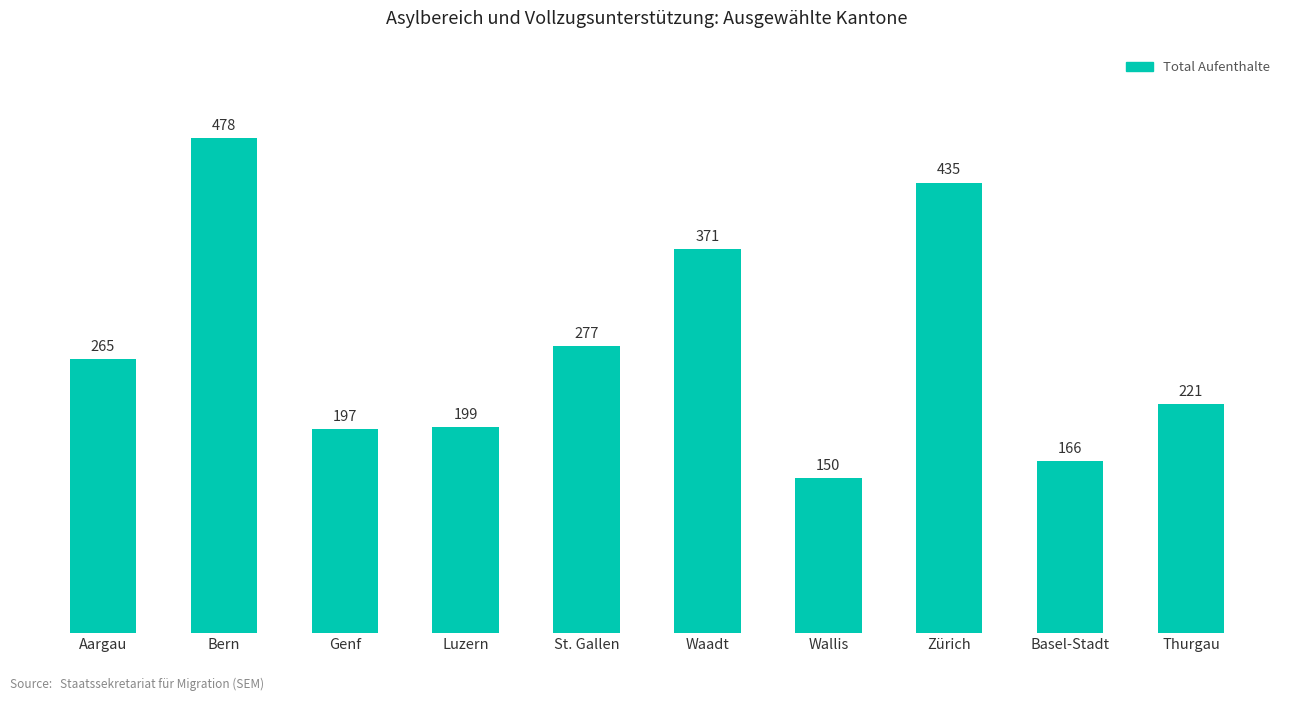

At which category does the chart reach its minimum across all series?

Wallis